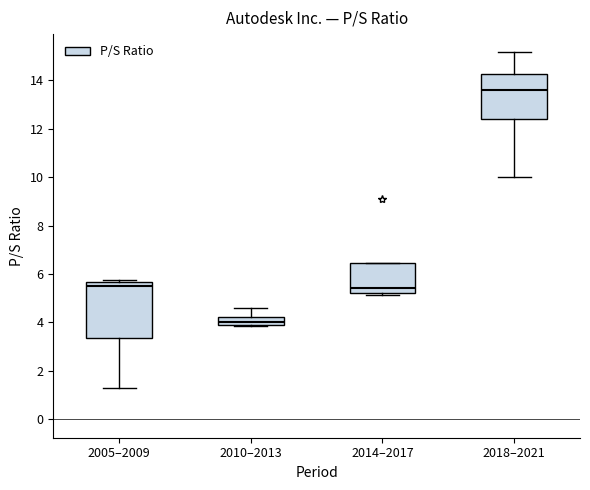

Where does the upper whisker of the box for 2018–2021 end on the y-axis? The values are not printed on the chart, so give them approximately, as read against the axis.

15.2